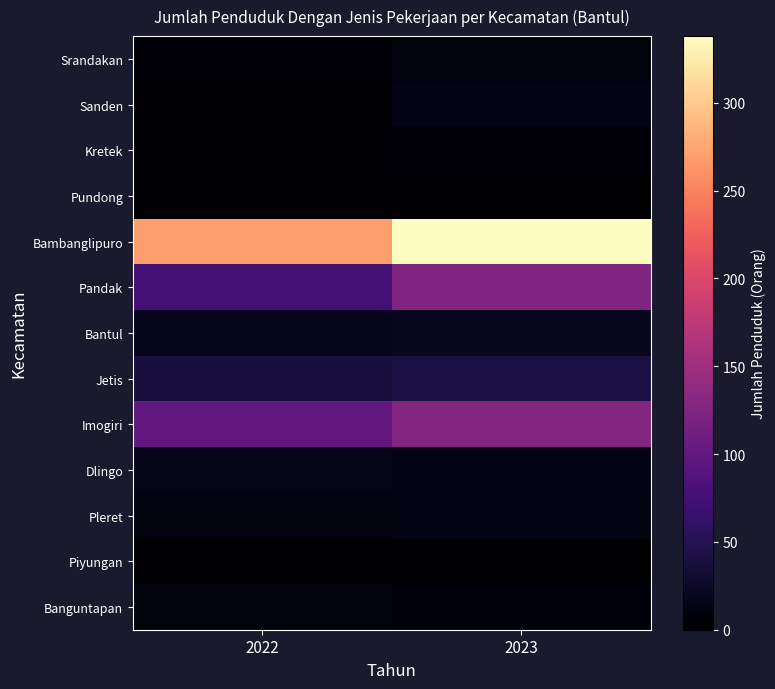

Reading left to right, what are all the values shown in this chart?

Srandakan: 2022=4	2023=9
Sanden: 2022=1	2023=13
Kretek: 2022=2	2023=5
Pundong: 2022=1	2023=1
Bambanglipuro: 2022=270	2023=338
Pandak: 2022=75	2023=125
Bantul: 2022=18	2023=19
Jetis: 2022=39	2023=42
Imogiri: 2022=98	2023=129
Dlingo: 2022=15	2023=13
Pleret: 2022=10	2023=11
Piyungan: 2022=0	2023=0
Banguntapan: 2022=8	2023=7